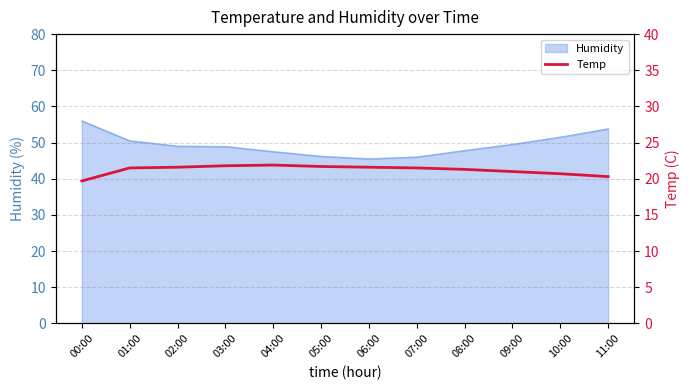

Which category has the highest value in the Humidity series?

00:00